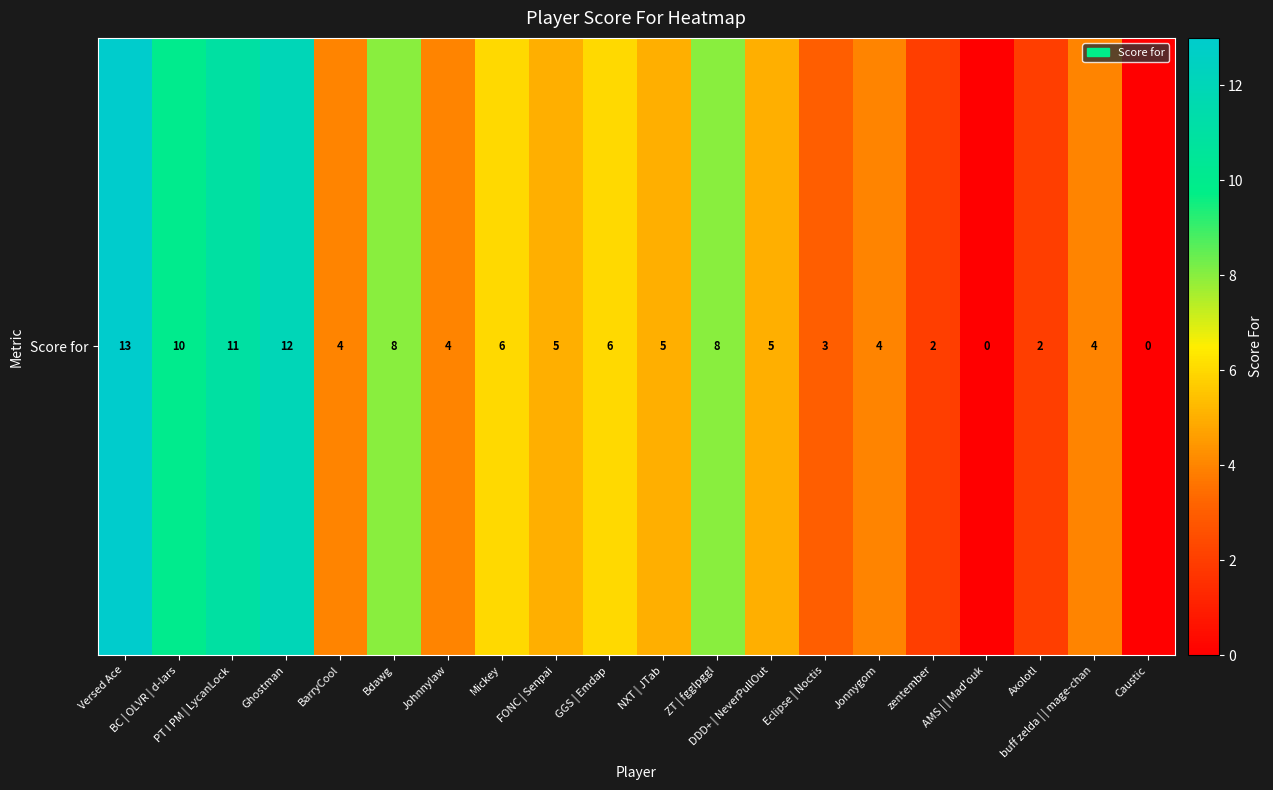

Reading right to left, transcribe all the data shown in this chart.

Caustic=0	buff zelda | | mage-chan=4	Axolotl=2	AMS | | Mad'ouk=0	zentember=2	Jonnygom=4	Eclipse | Noctis=3	DDD+ | NeverPullOut=5	ZT | fgglpggl=8	NXT | JTab=5	GGS | Emdap=6	FONC | Senpai=5	Mickey=6	Johnnylaw=4	Bdawg=8	BarryCool=4	Ghostman=12	PT I PM | LycanLock=11	BC | OLVR | d-lars=10	Versed Ace=13